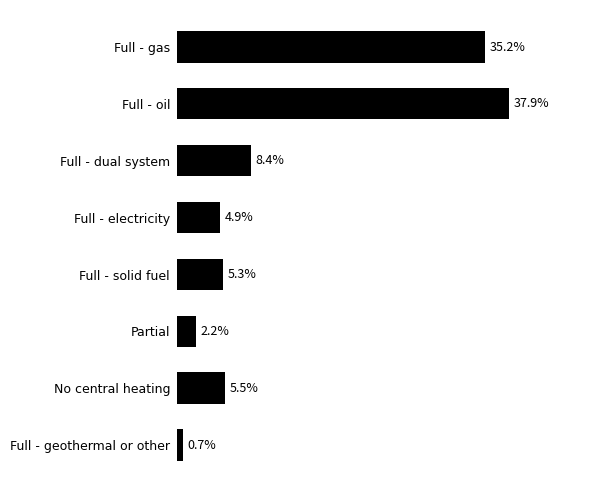

List the labels in order of value, largest first.

Full - oil, Full - gas, Full - dual system, No central heating, Full - solid fuel, Full - electricity, Partial, Full - geothermal or other